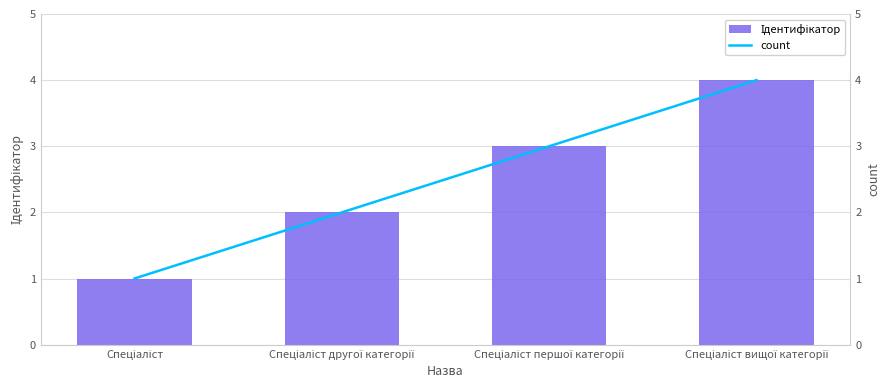

What is the label of the 1st bar from the left?

Спеціаліст